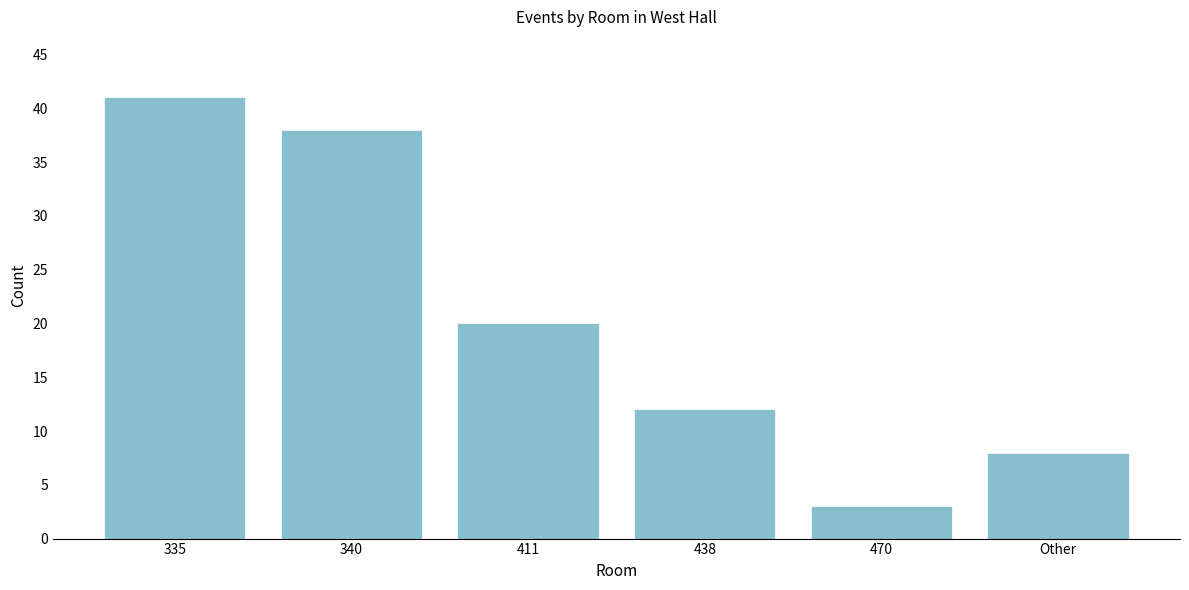

Reading left to right, extract all data points from this chart.

41	38	20	12	3	8